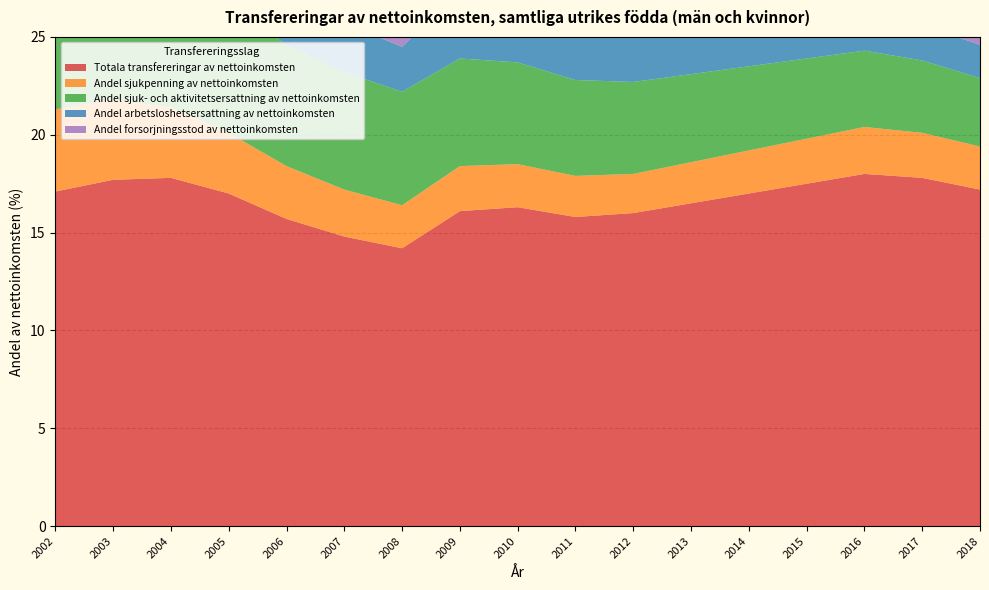

Reading left to right, what are all the values shown in this chart?

Totala transfereringar av nettoinkomsten: 2002=17.1	2003=17.7	2004=17.8	2005=17.0	2006=15.7	2007=14.8	2008=14.2	2009=16.1	2010=16.3	2011=15.8	2012=16.0	2013=16.5	2014=17.0	2015=17.5	2016=18.0	2017=17.8	2018=17.2
Andel sjukpenning av nettoinkomsten: 2002=4.2	2003=4.1	2004=3.6	2005=3.1	2006=2.7	2007=2.4	2008=2.2	2009=2.3	2010=2.2	2011=2.1	2012=2.0	2013=2.1	2014=2.2	2015=2.3	2016=2.4	2017=2.3	2018=2.2
Andel sjuk- och aktivitetsersattning av nettoinkomsten: 2002=6.1	2003=6.2	2004=6.5	2005=6.5	2006=6.2	2007=6.0	2008=5.8	2009=5.5	2010=5.2	2011=4.9	2012=4.7	2013=4.5	2014=4.3	2015=4.1	2016=3.9	2017=3.7	2018=3.5
Andel arbetsloshetsersattning av nettoinkomsten: 2002=2.6	2003=3.3	2004=3.8	2005=3.6	2006=3.0	2007=2.5	2008=2.3	2009=3.5	2010=3.2	2011=2.8	2012=2.6	2013=2.4	2014=2.2	2015=2.0	2016=1.9	2017=1.8	2018=1.7
Andel forsorjningsstod av nettoinkomsten: 2002=3.5	2003=3.5	2004=3.5	2005=3.3	2006=3.1	2007=2.9	2008=2.8	2009=3.2	2010=3.5	2011=3.3	2012=3.5	2013=3.8	2014=4.0	2015=4.2	2016=4.4	2017=4.3	2018=4.1